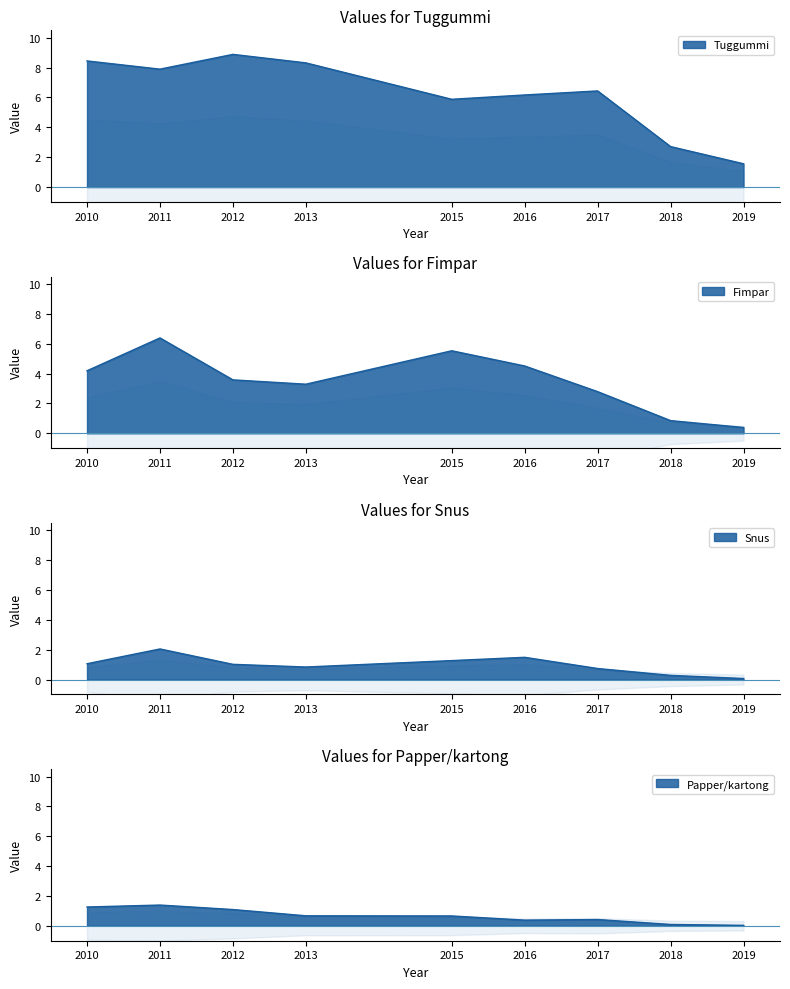

What are all the series names shown in the legend?

Tuggummi, Fimpar, Snus, Papper/kartong